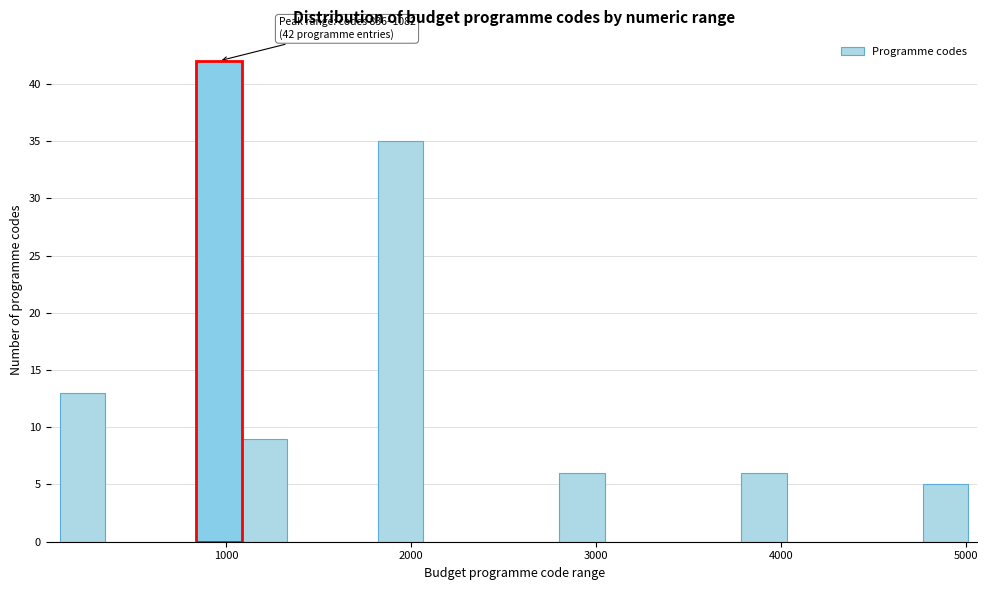

Around what value on the x-axis is the tallest bar? Give the approximate position of its centre, as read against the axis.

1000